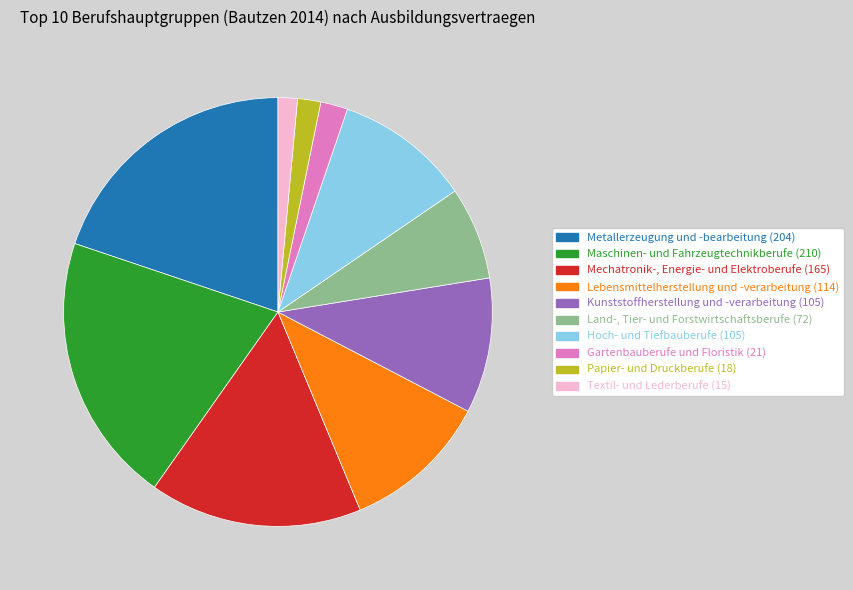

Is the sum of Textil- und Lederberufe (15) and Maschinen- und Fahrzeugtechnikberufe (210) greater than half?

No